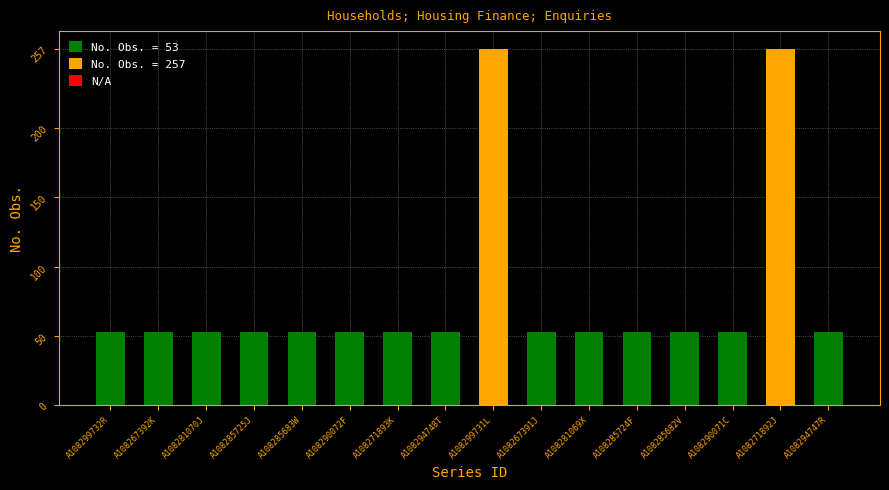

What is the greatest value displayed?

257